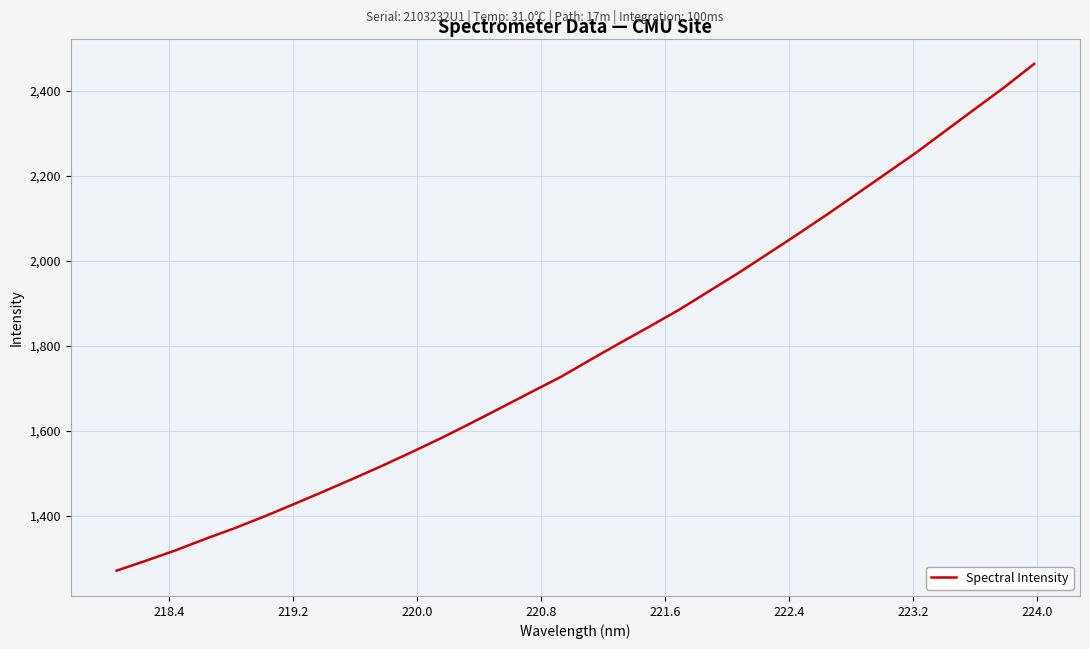

What is the difference between the maximum and minimum values?

1192.2